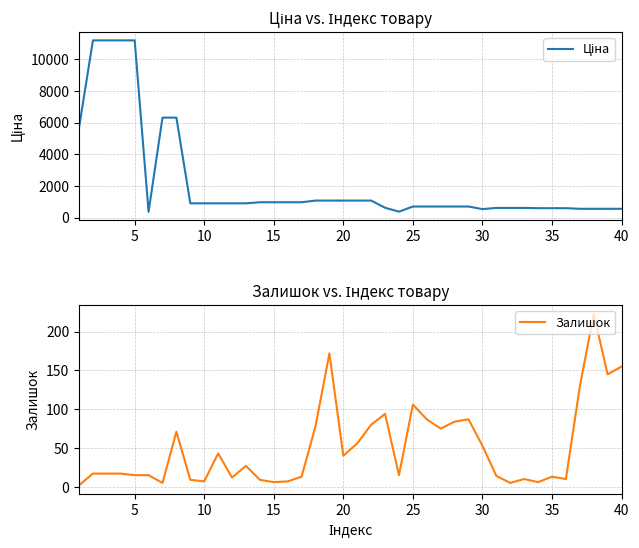

Reading left to right, what are all the values shown in this chart?

Ціна: 5673.8	11188.2	11188.2	11188.2	11188.2	359.9	6308.8	6308.8	895.9	895.9	895.9	895.9	895.9	963.5	963.5	963.5	963.5	1069.8	1069.8	1069.8	1069.8	1069.8	617.0	369.5	694.3	694.3	694.3	694.3	694.3	531.3	606.1	606.1	606.1	589.2	589.2	589.2	550.6	550.6	550.6	550.6
Залишок: 2.0	17.0	17.0	17.0	15.0	15.0	5.0	71.0	9.0	7.0	43.0	12.0	27.0	9.0	6.0	7.0	13.0	78.0	172.0	40.0	56.0	80.0	94.0	15.0	106.0	87.0	75.0	84.0	87.0	53.0	14.0	5.0	10.0	6.0	13.0	10.0	129.0	223.0	145.0	155.0